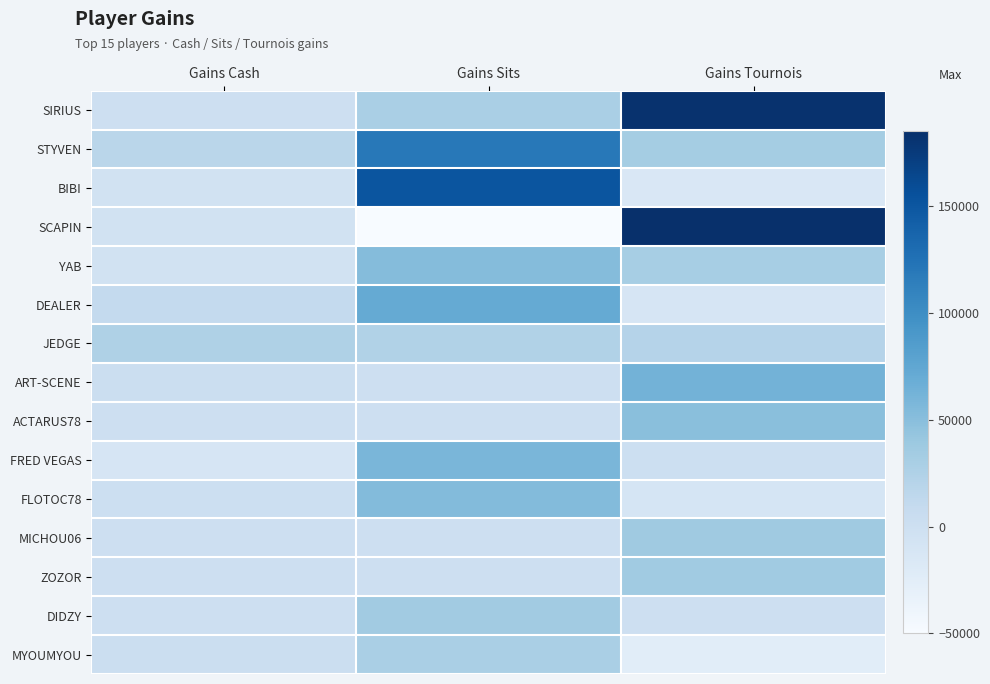

Reading right to left, extract all data points from this chart.

SIRIUS: Gains Tournois=182150	Gains Sits=29000	Gains Cash=0
STYVEN: Gains Tournois=32800	Gains Sits=119000	Gains Cash=17345
BIBI: Gains Tournois=-15000	Gains Sits=151000	Gains Cash=-5000
SCAPIN: Gains Tournois=184900	Gains Sits=-50000	Gains Cash=-5000
YAB: Gains Tournois=31225	Gains Sits=52000	Gains Cash=-5660
DEALER: Gains Tournois=-11000	Gains Sits=72000	Gains Cash=10320
JEDGE: Gains Tournois=21300	Gains Sits=24000	Gains Cash=25500
ART-SCENE: Gains Tournois=62850	Gains Sits=0	Gains Cash=2700
ACTARUS78: Gains Tournois=49550	Gains Sits=0	Gains Cash=0
FRED VEGAS: Gains Tournois=1200	Gains Sits=59000	Gains Cash=-11000
FLOTOC78: Gains Tournois=-10000	Gains Sits=53000	Gains Cash=600
MICHOU06: Gains Tournois=36950	Gains Sits=0	Gains Cash=0
ZOZOR: Gains Tournois=35450	Gains Sits=0	Gains Cash=0
DIDZY: Gains Tournois=0	Gains Sits=35000	Gains Cash=0
MYOUMYOU: Gains Tournois=-25000	Gains Sits=29000	Gains Cash=2040